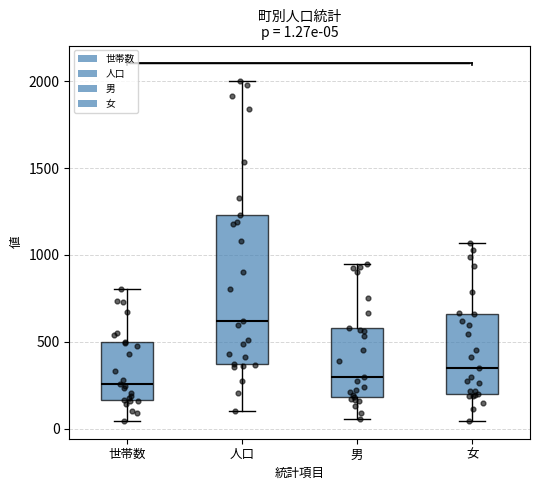

Comparing the boxes themselves (not the whiskers), which one is the tallest?

人口